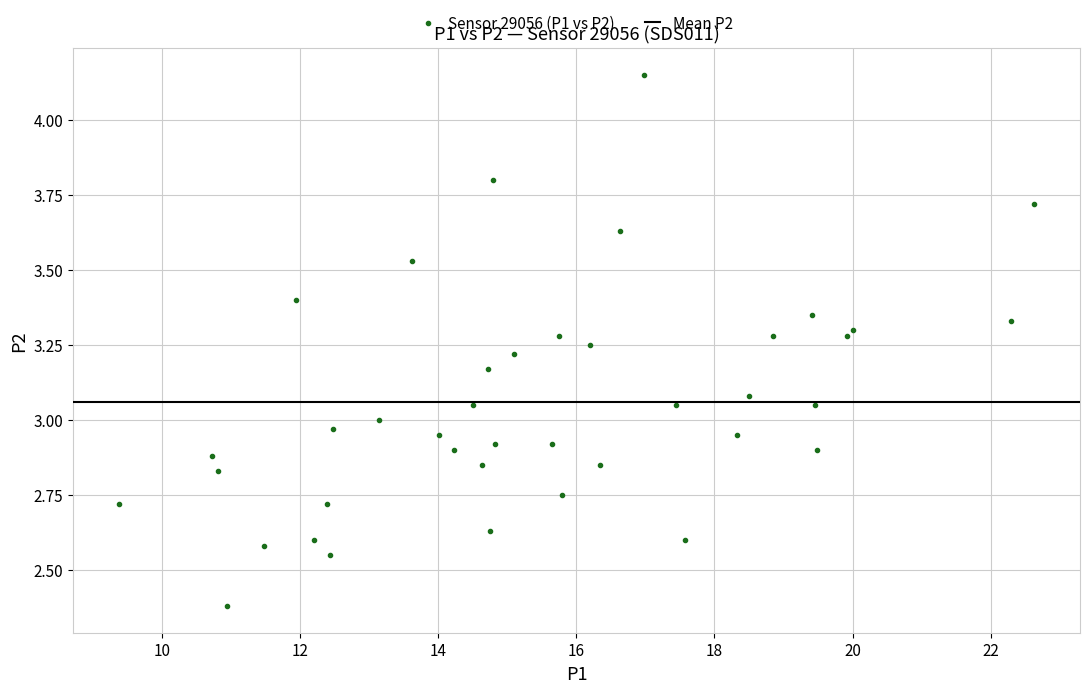

What is the range of Y values (max minus min)?

1.8